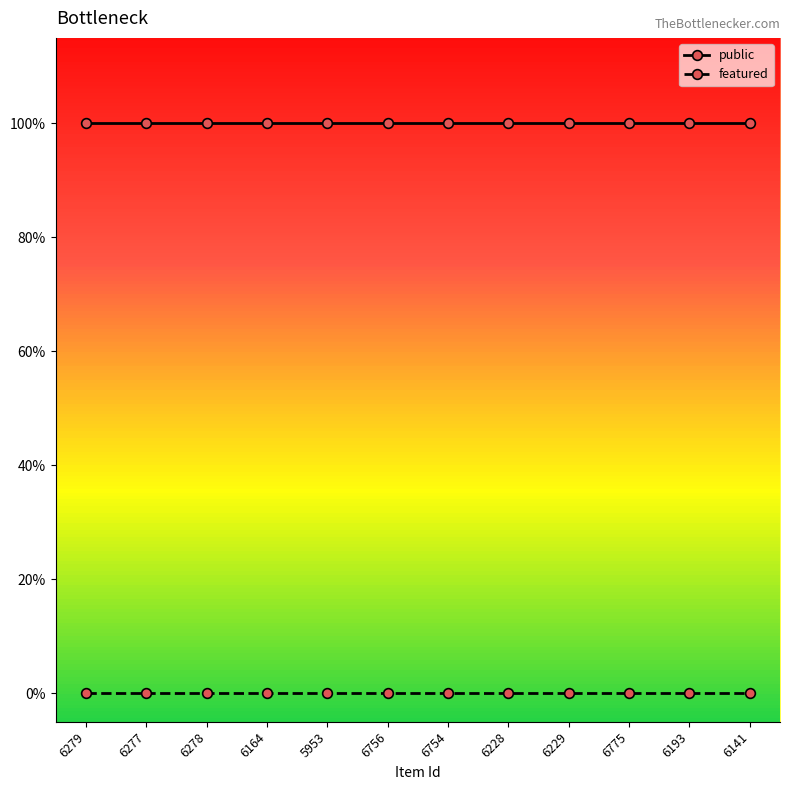

What are all the series names shown in the legend?

public, featured